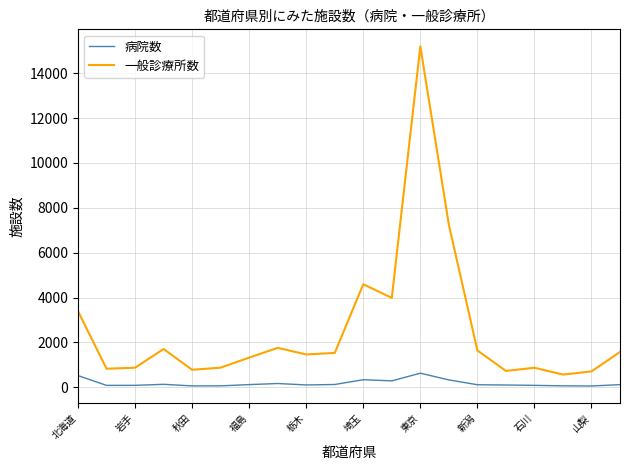

List the series in order of their overall mean, lowest first.

病院数, 一般診療所数